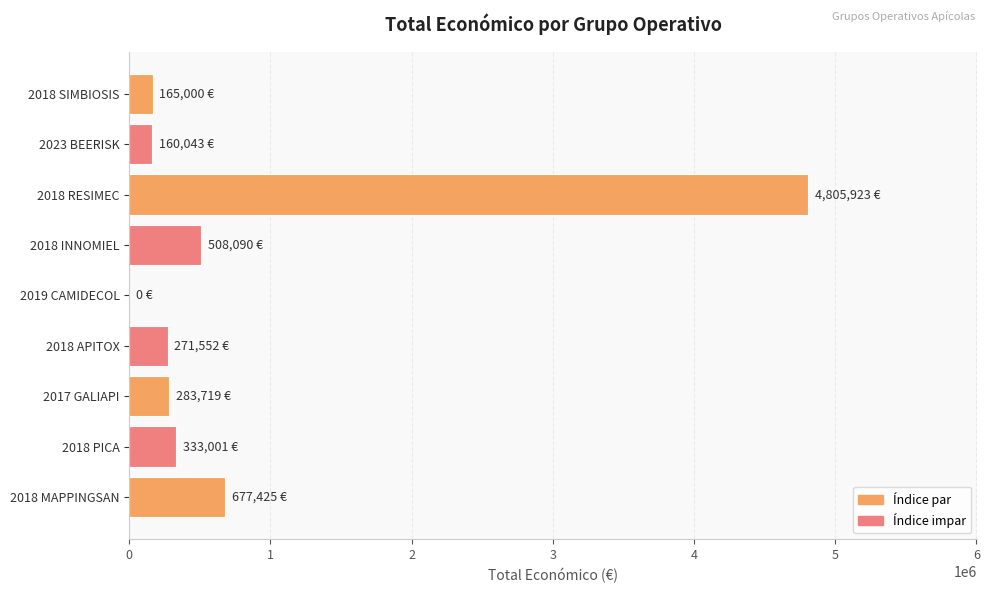

Where is the data nearest to the value 2402961?

2018 MAPPINGSAN